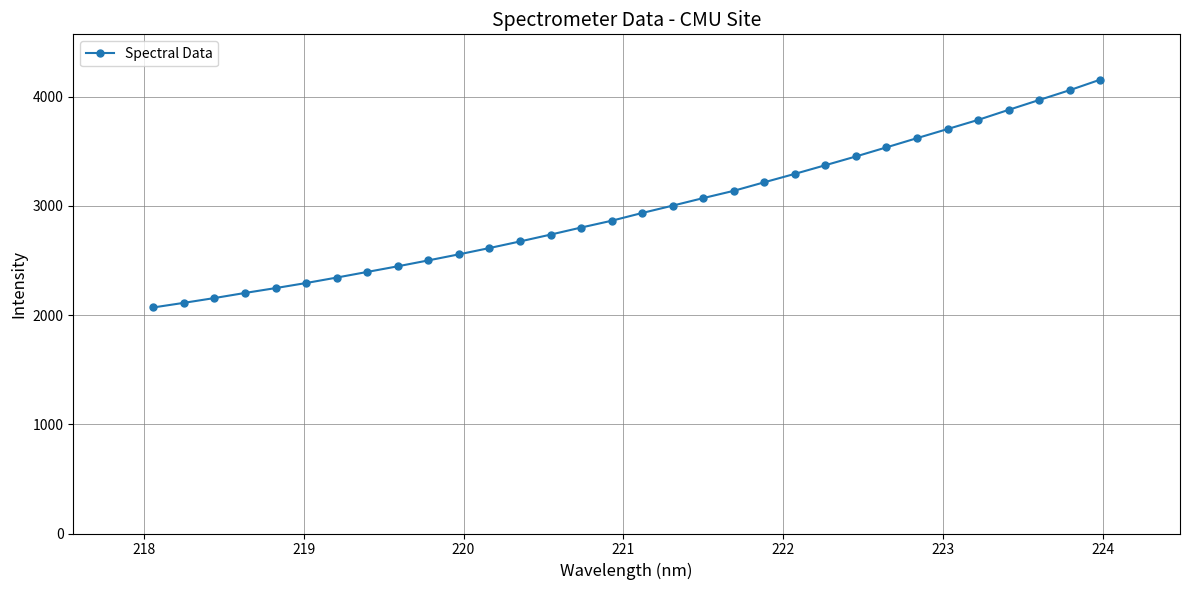

What is the smallest value displayed?

2070.0